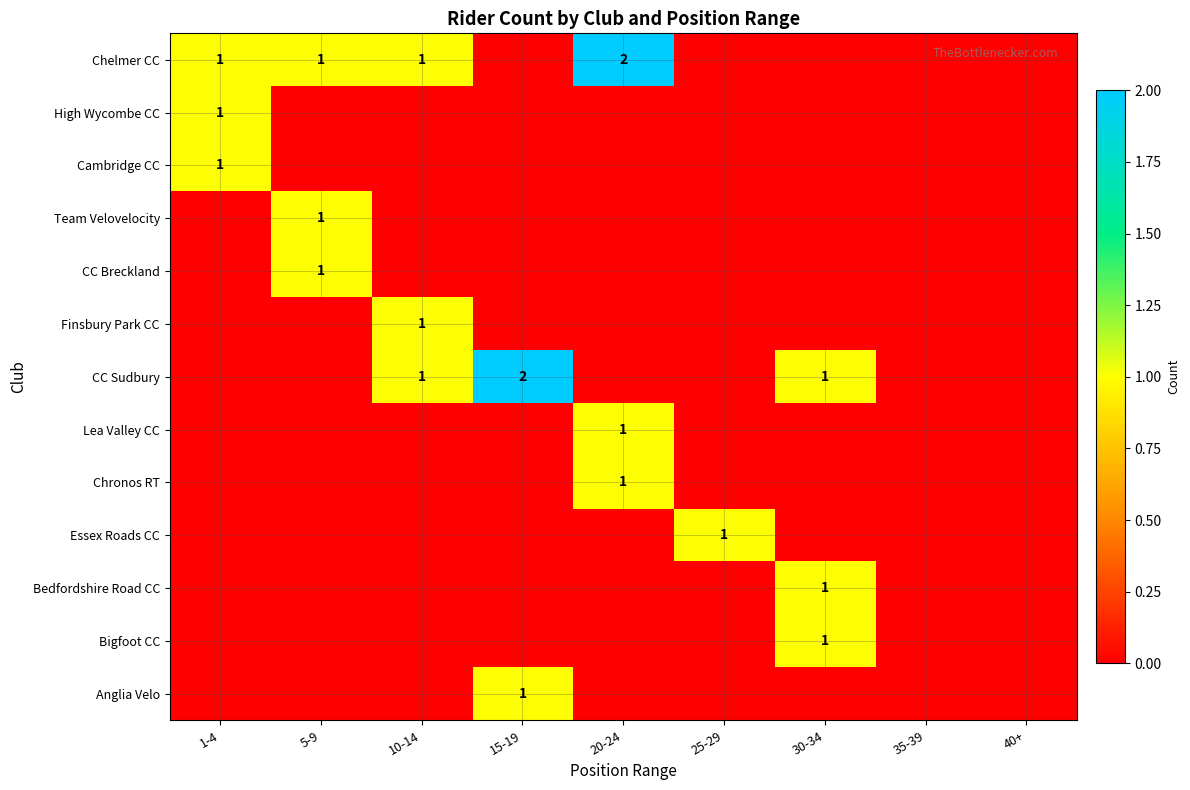

The Chelmer CC series shows 0 at 1-4. True or false?

False